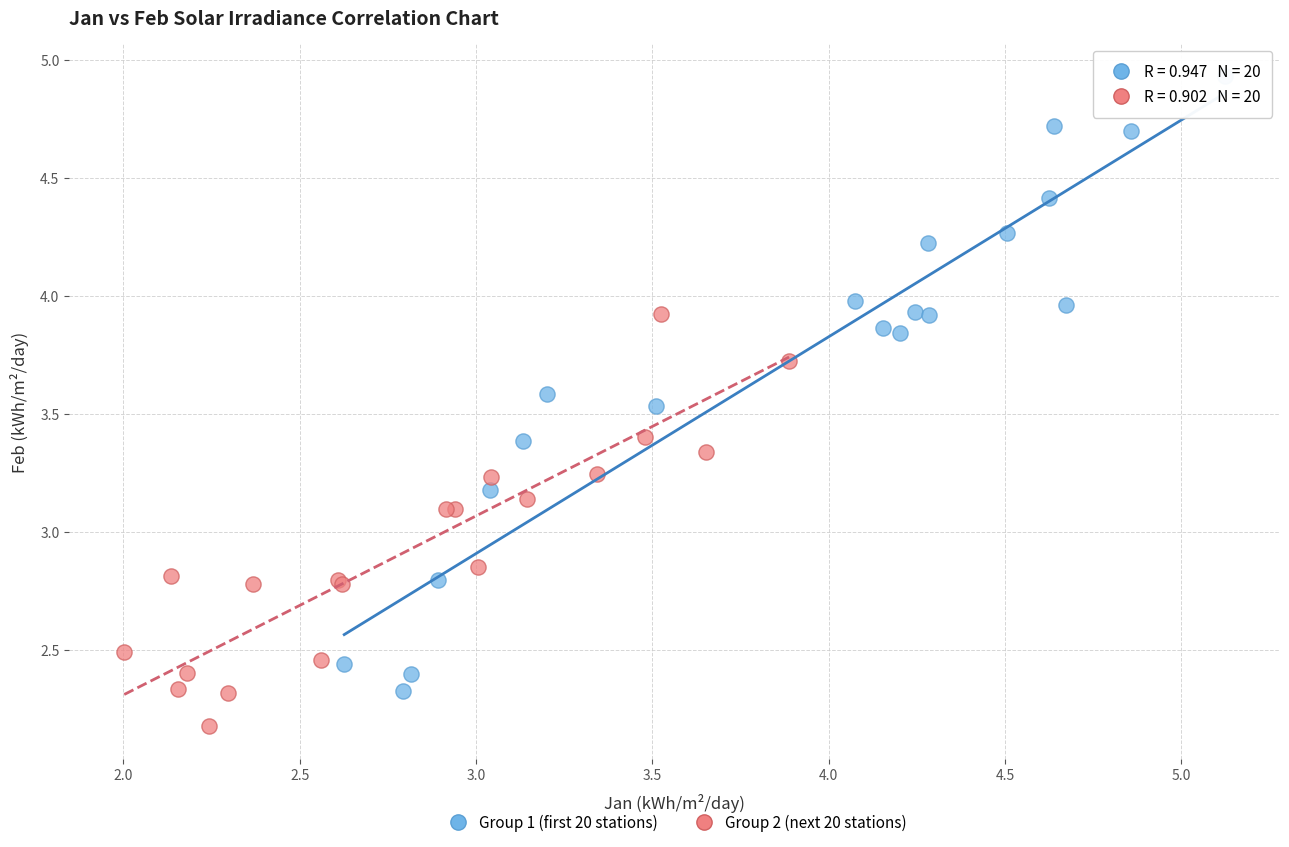

What are all the series names shown in the legend?

Group 1 (first 20 stations), Group 2 (next 20 stations)